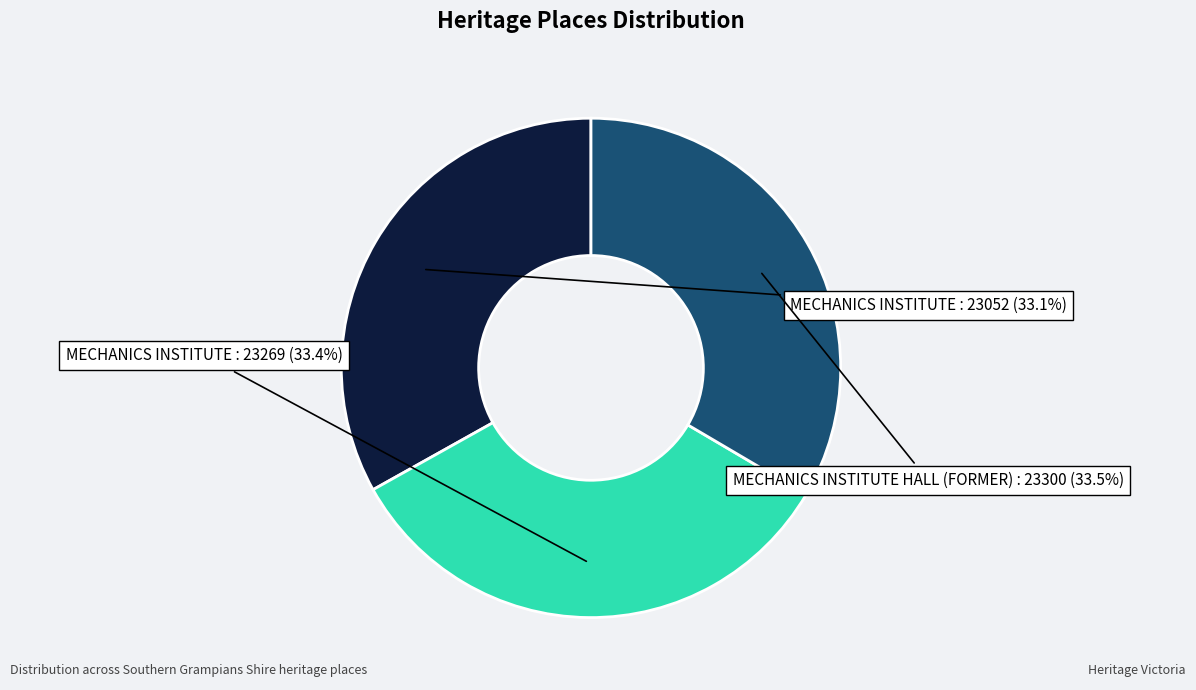

Does any single category account for the majority?

No